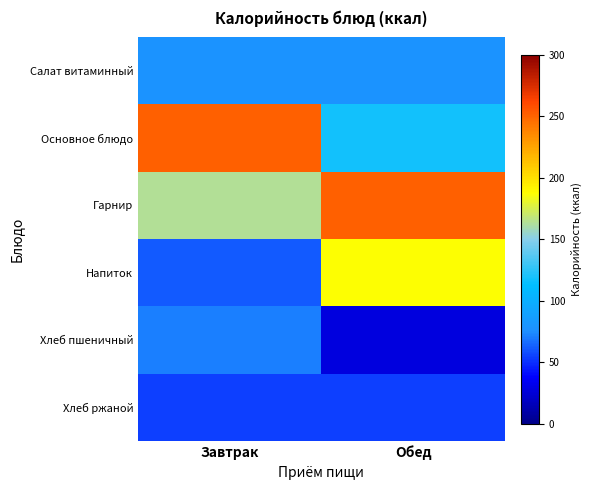

How many data points in Завтрак are above 78?

3